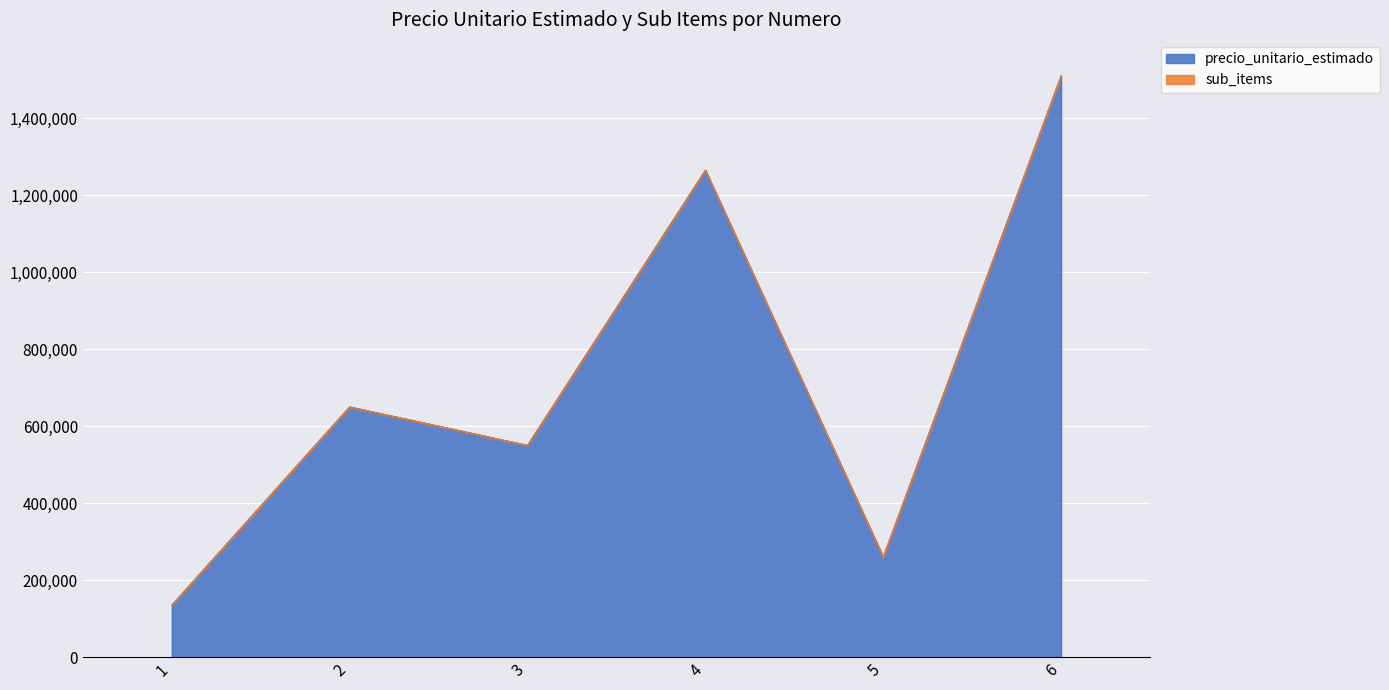

Where is the first local minimum?

3